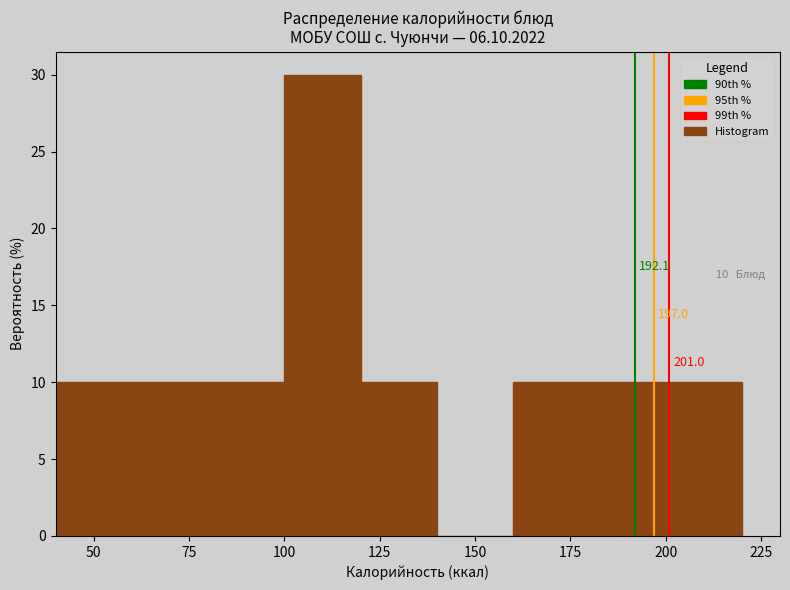

Over which range of the x-axis is the bar tallest?

100 to 120